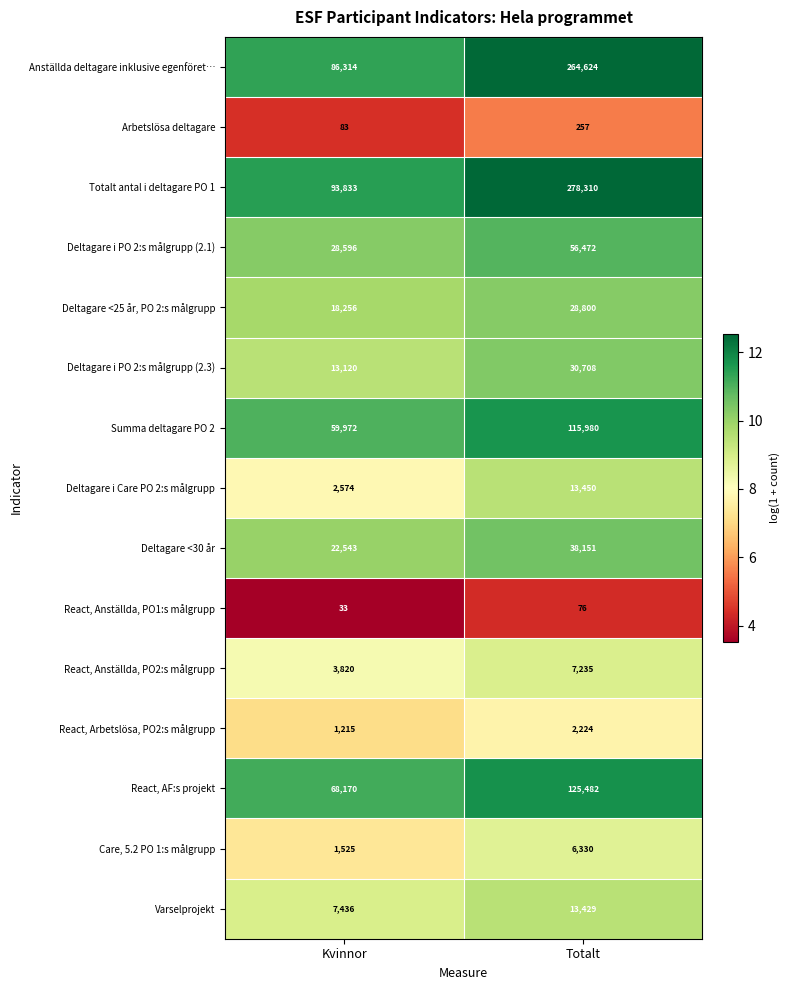

Which series has the largest total across all categories?

Totalt antal i deltagare PO 1